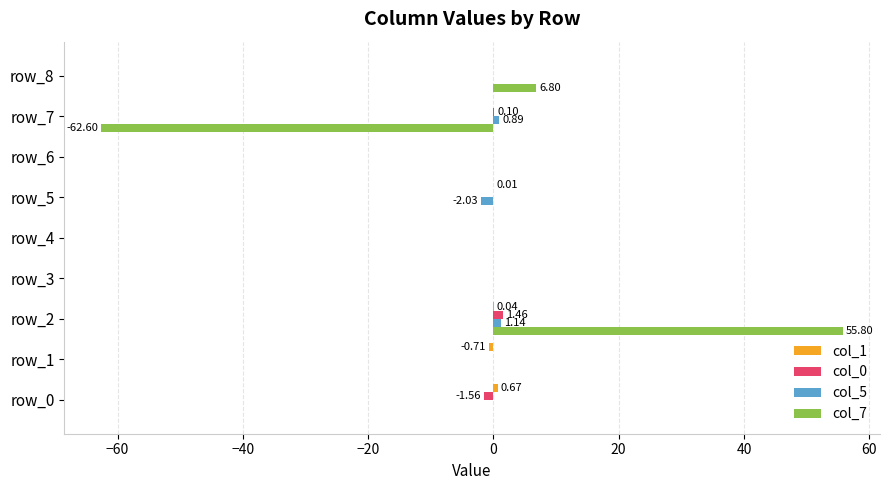

Count the number of categories in the chart.

9